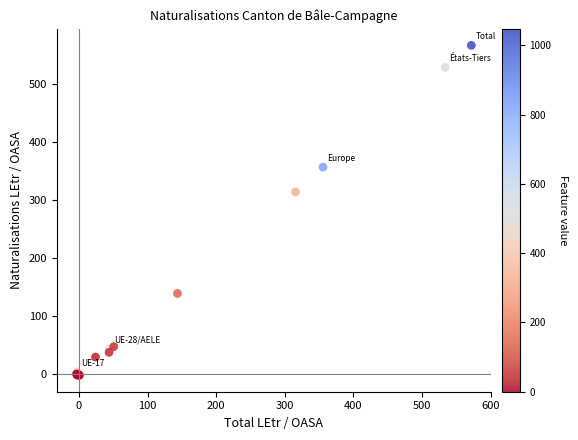

What Y value in the scatter plot is closest to 282?

314.0